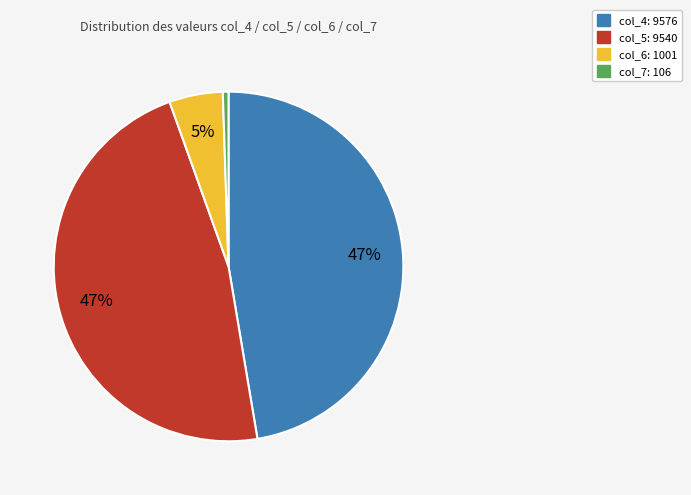

To the nearest percent, what is the average slice percentage?

25%